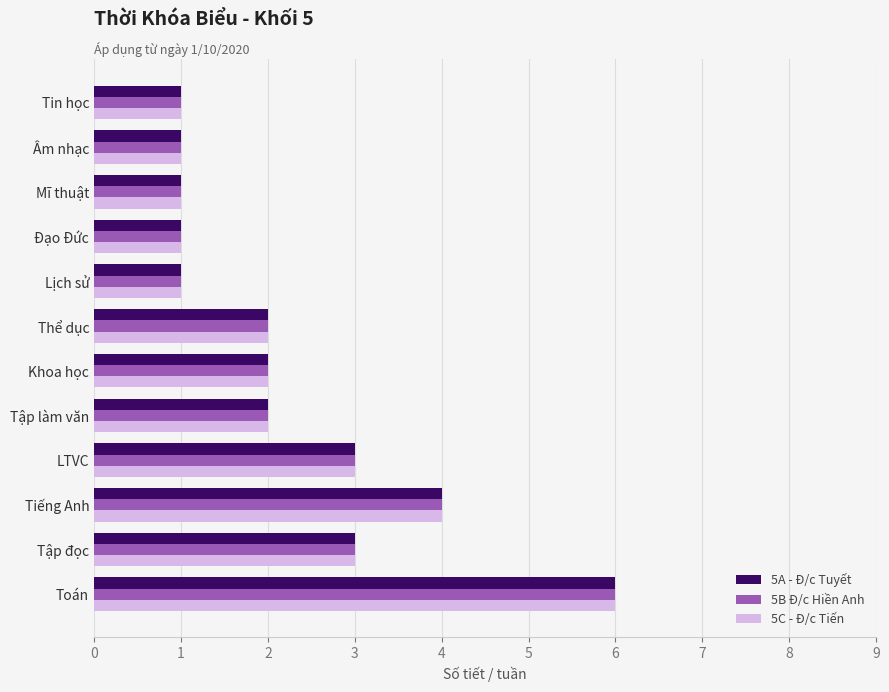

What is the total value across all series at LTVC?

9